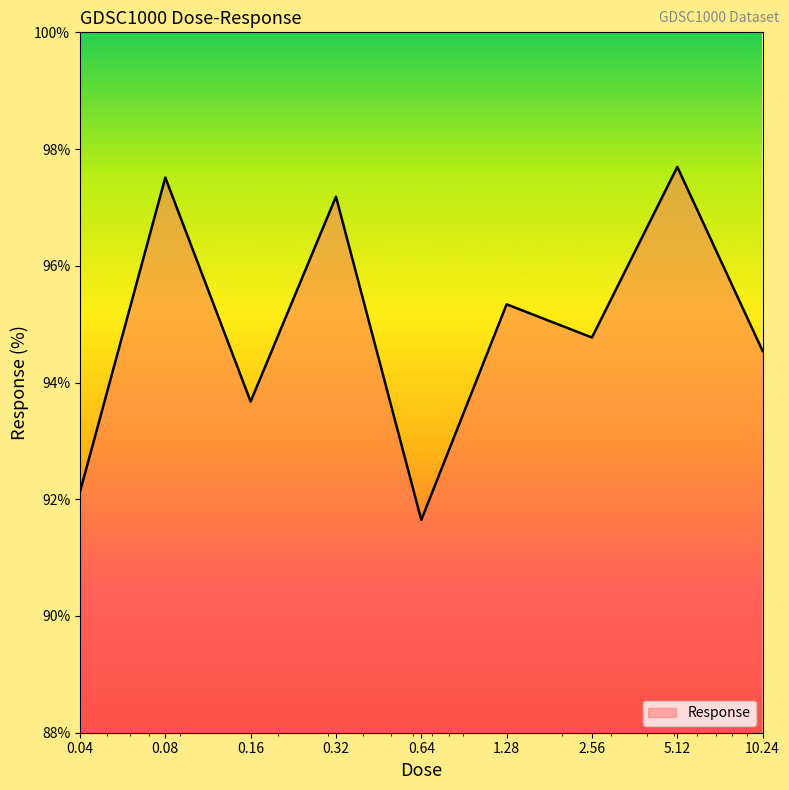

How many lines are shown in the chart?

1